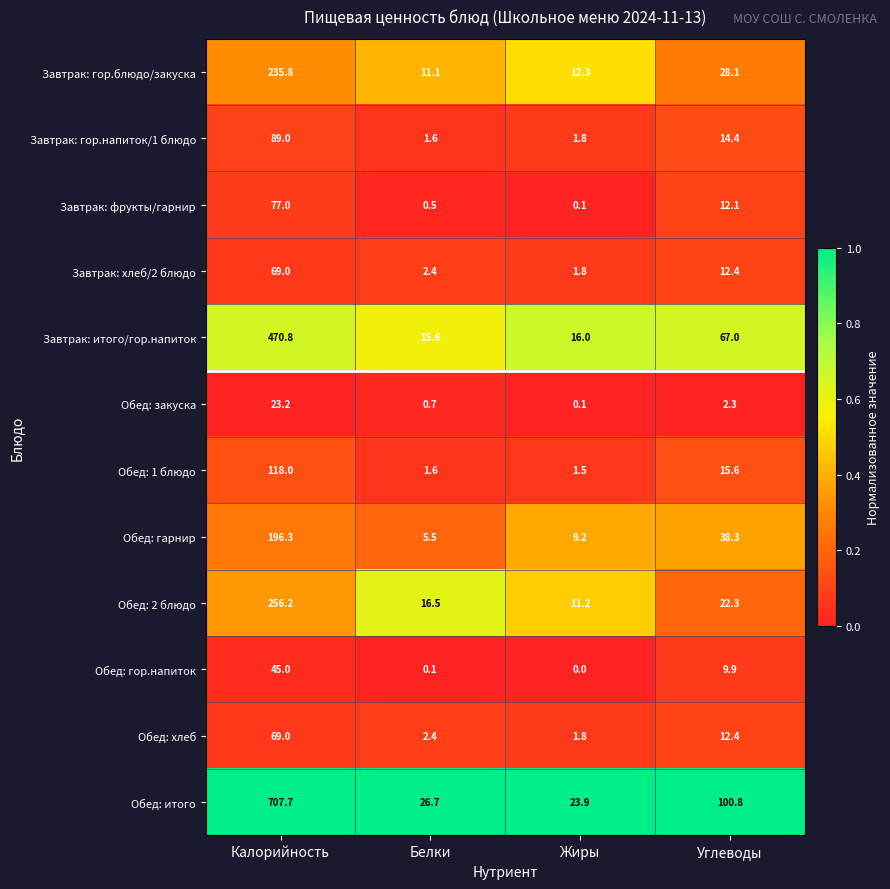

Which category has the lowest value across all series?

Жиры